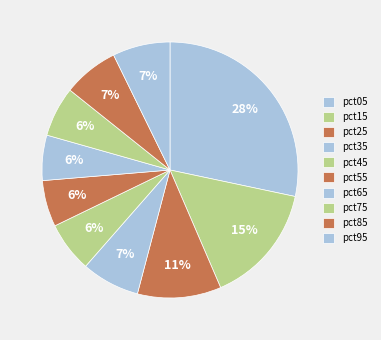

What is the change in value from pct25 to pct95?

-0.5